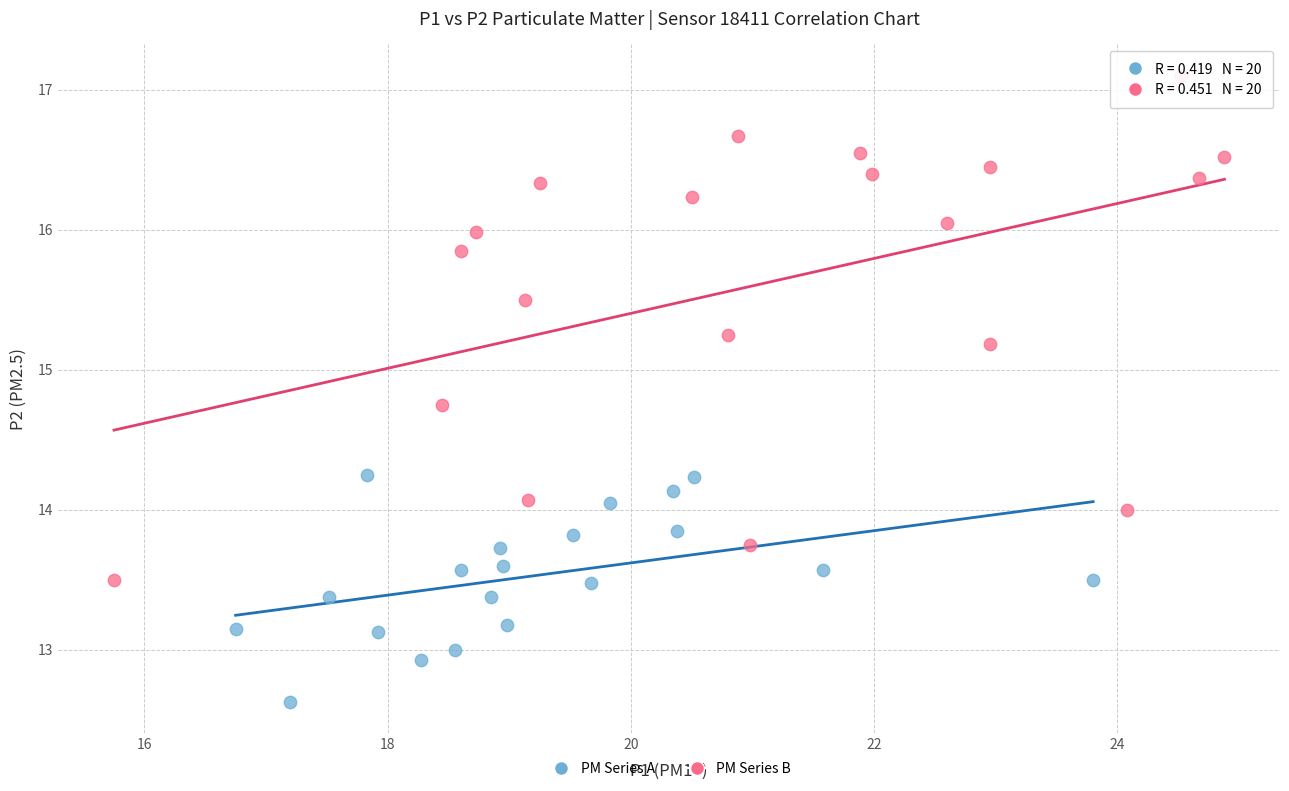

Which series reaches the minimum Y coordinate?

PM Series A